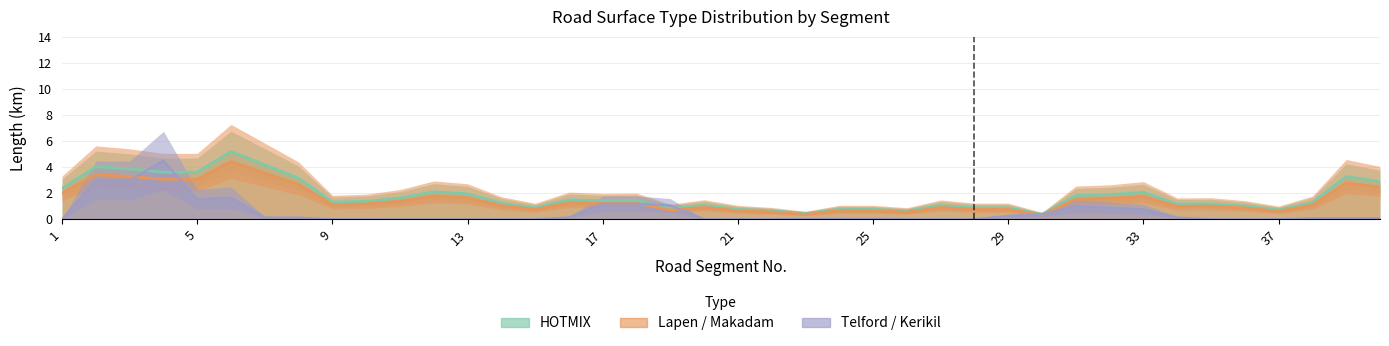

True or false: HOTMIX and Lapen / Makadam intersect in this chart.

False